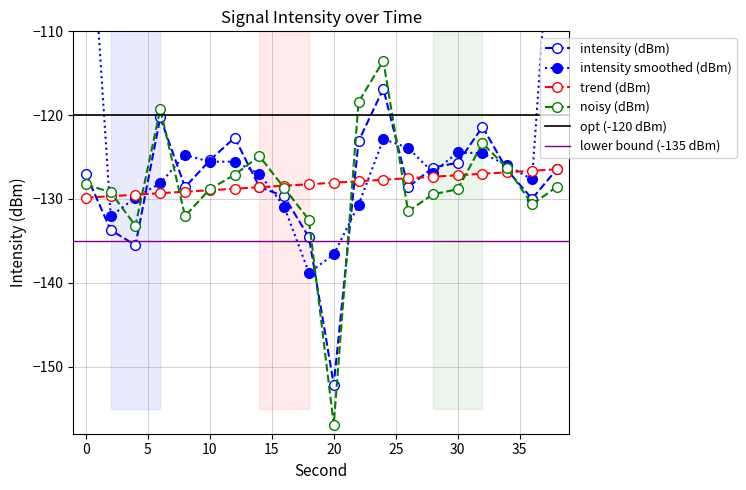

True or false: noisy (dBm) has more than 2 points higher than both neighbors.

True